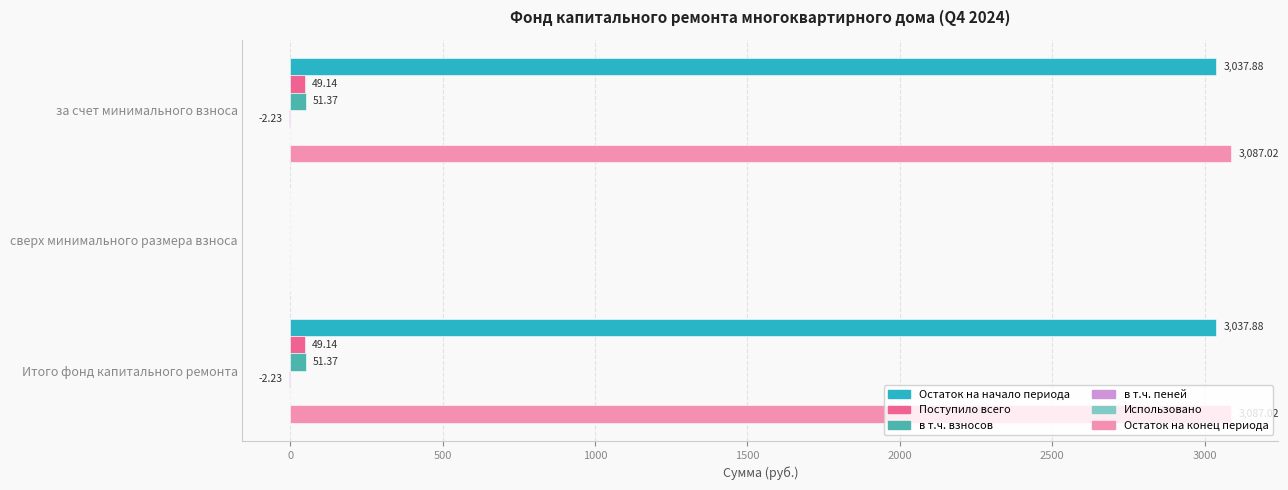

What is the sum of the Остаток на конец периода values at сверх минимального размера взноса and за счет минимального взноса?

3087.0